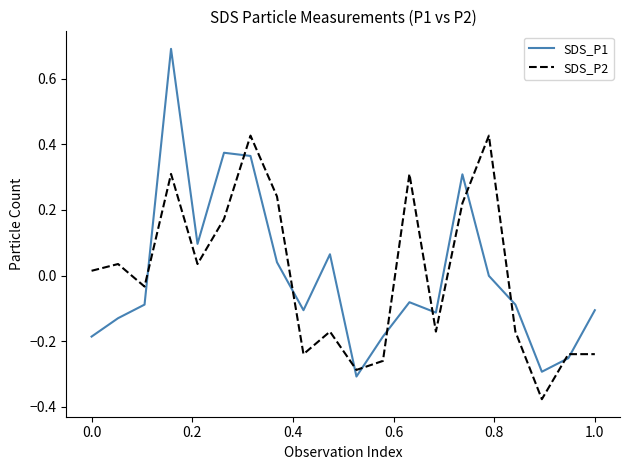

After their last crossing, which series has the higher values: SDS_P1 or SDS_P2?

SDS_P1